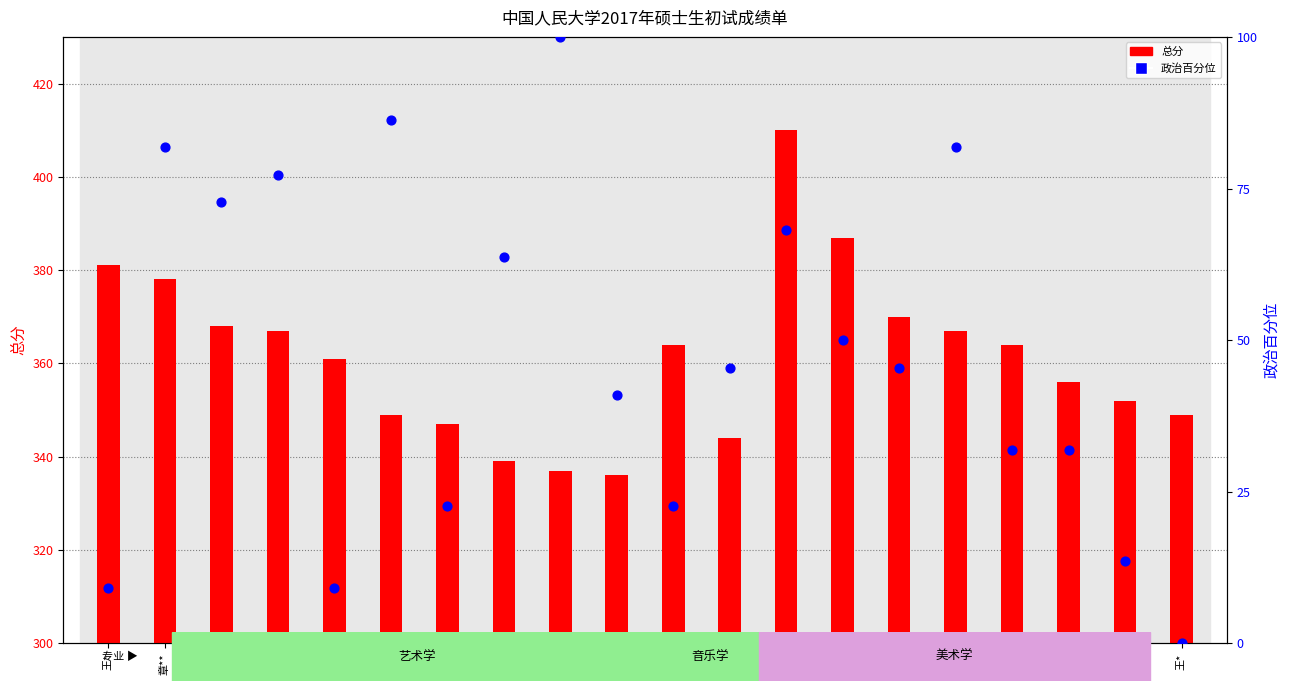

Which series has the widest spread of Y values?

政治百分位